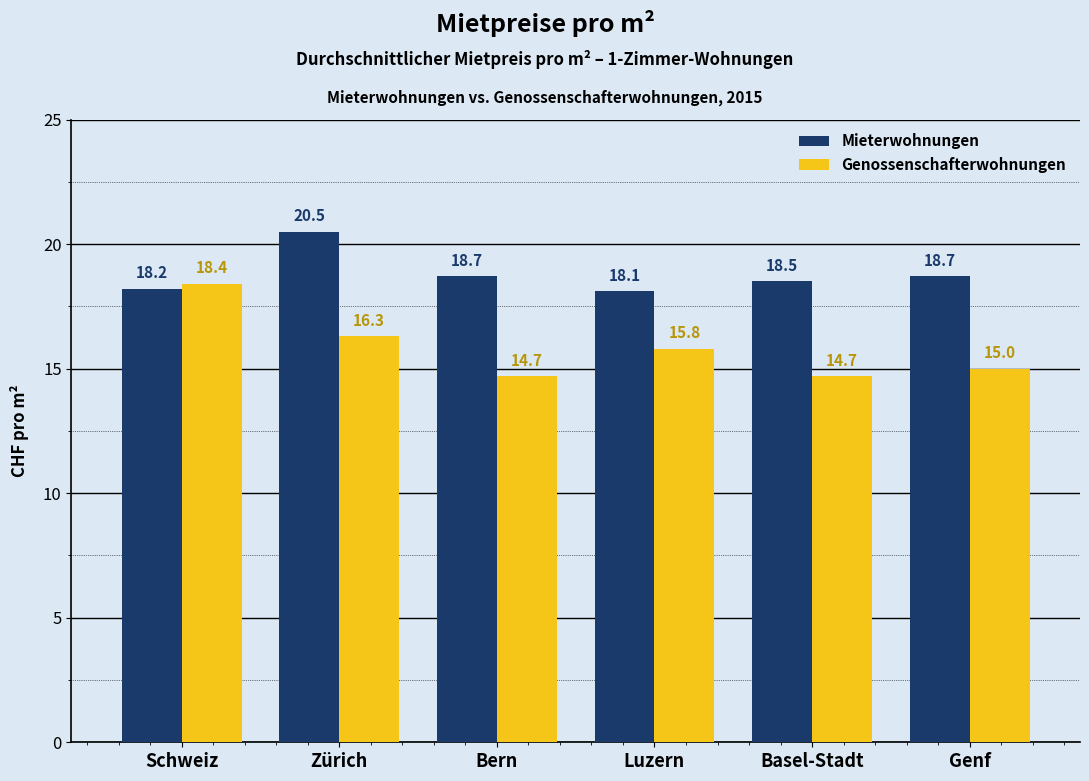

List the series in order of their overall mean, highest first.

Mieterwohnungen, Genossenschafterwohnungen